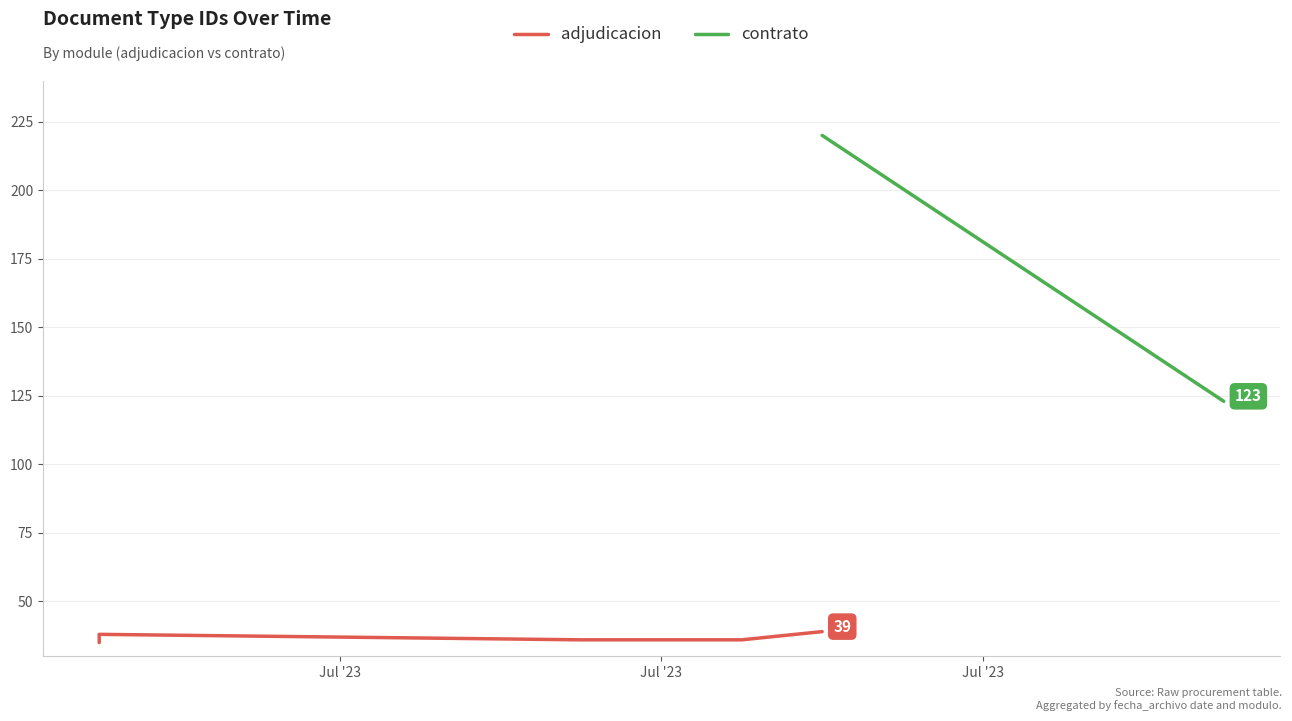

How many values exceed 36?

2